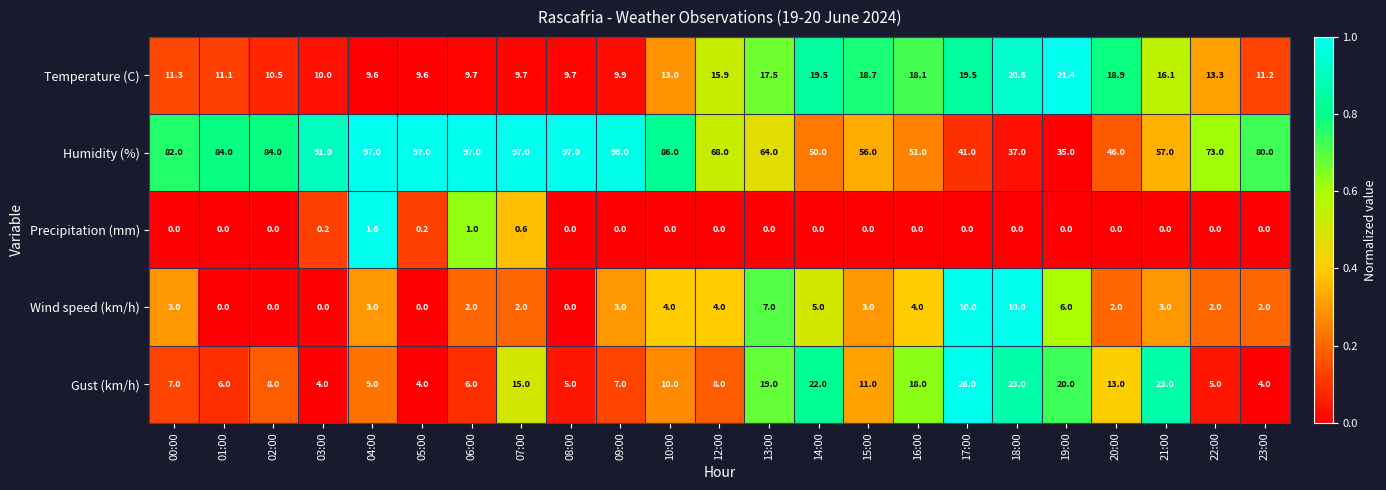

Which series has the largest range (max minus min)?

Humidity (%)